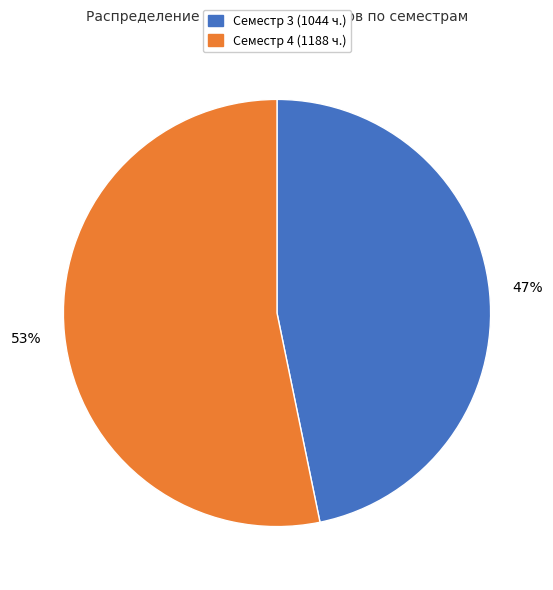

Is there any slice that represents more than half of the pie?

Yes